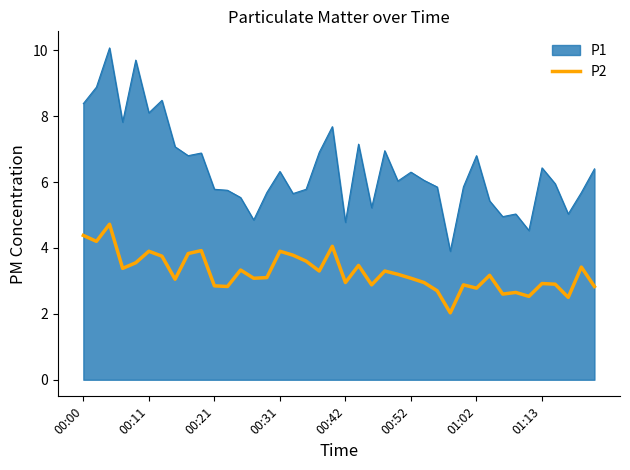

What is the difference between the maximum and minimum values in the P2 series?

2.7